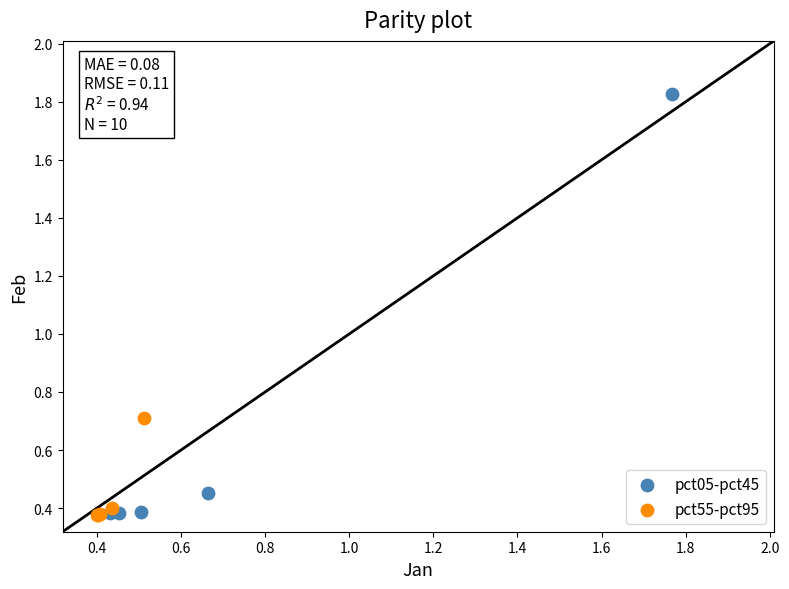

Which series has the widest spread of Y values?

pct05-pct45